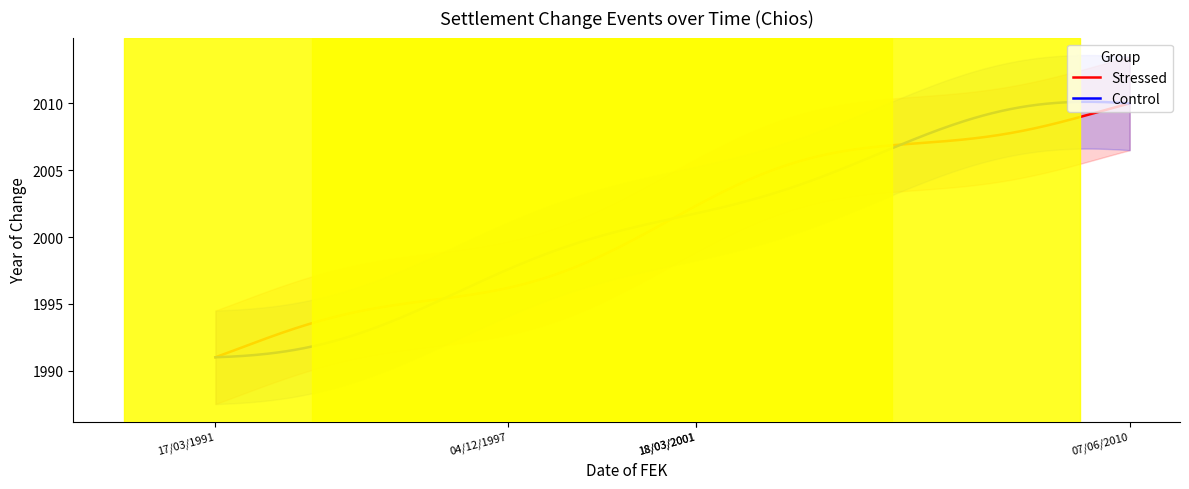

True or false: Stressed and Control intersect in this chart.

True